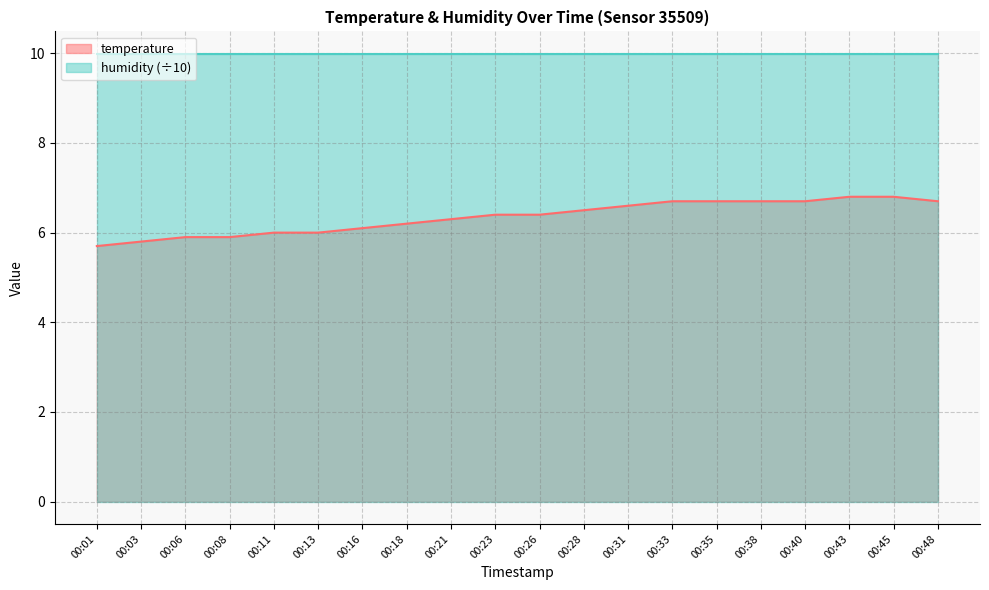

How many data points does each series have?

20